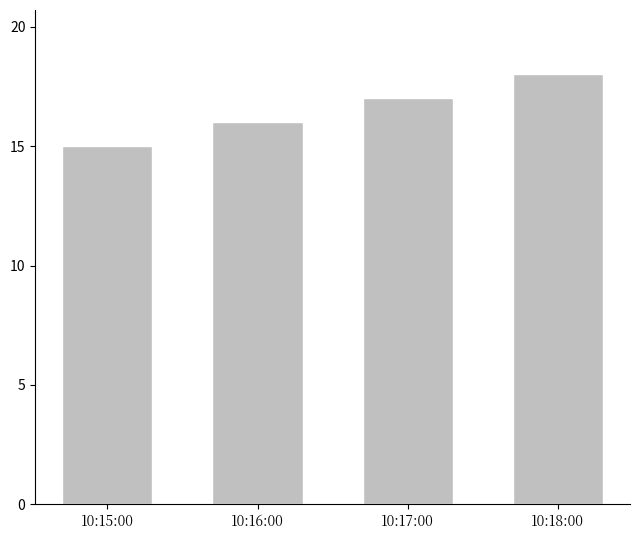

Approximately how many times larger is the value at 10:16:00 compared to 10:17:00?

0.9